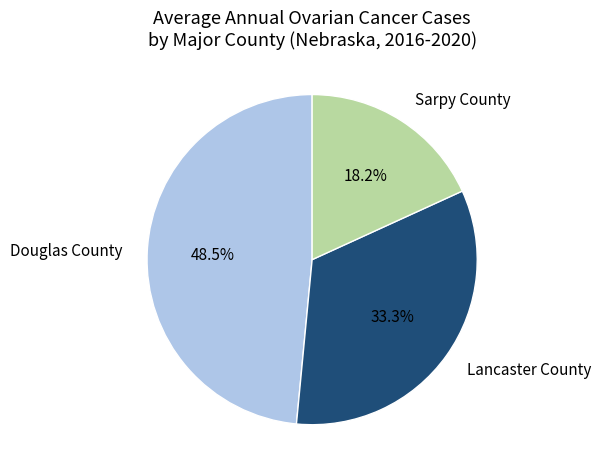

Is there any slice that represents more than half of the pie?

No